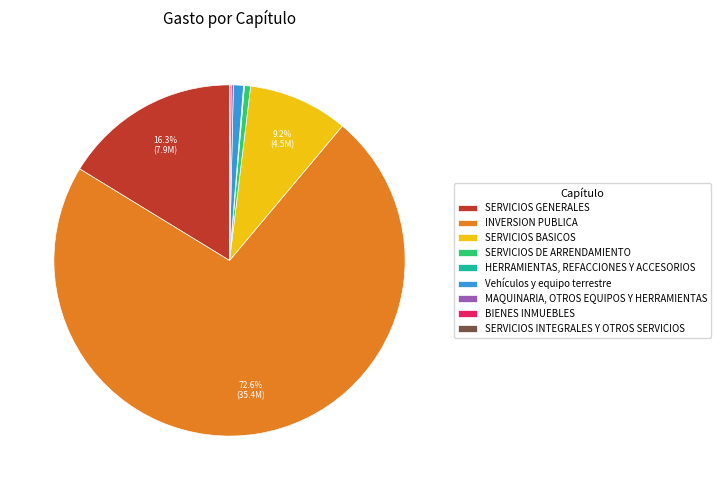

Does any single category account for the majority?

Yes